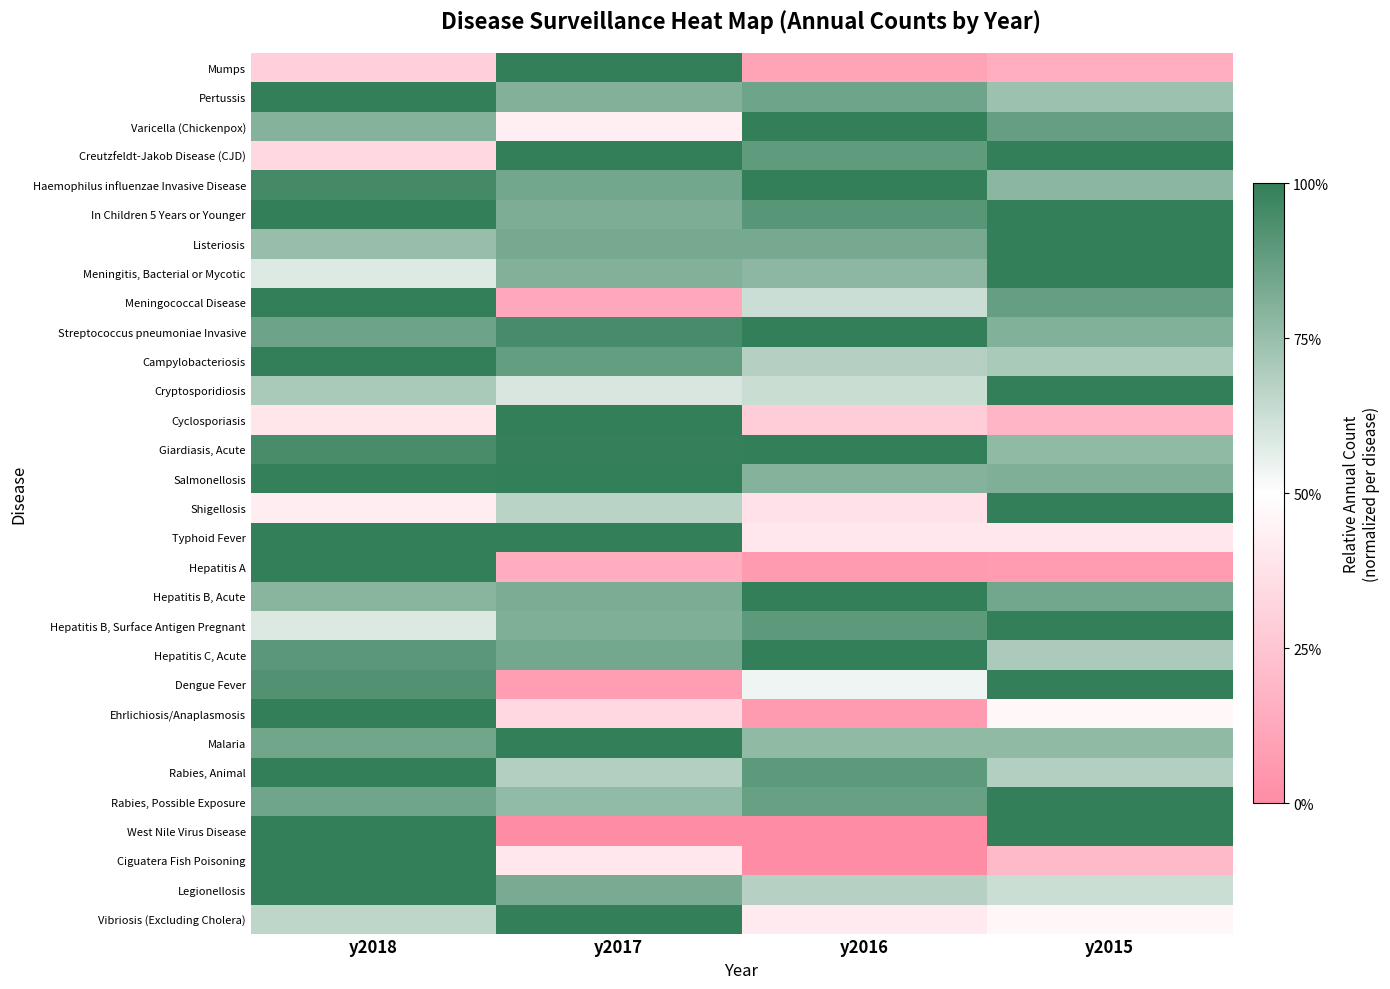

What is the greatest value displayed?

1.0